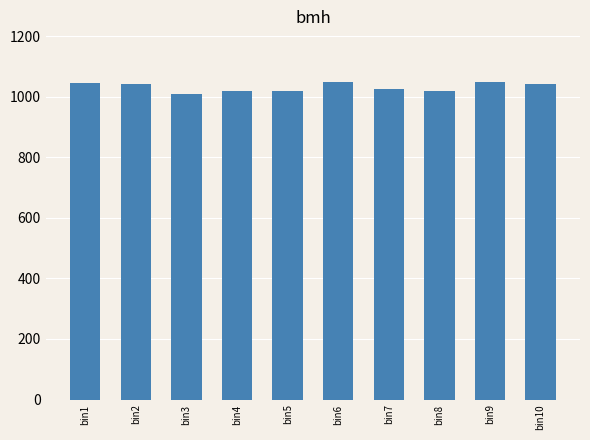

True or false: the data shows 1427 at bin1.

False